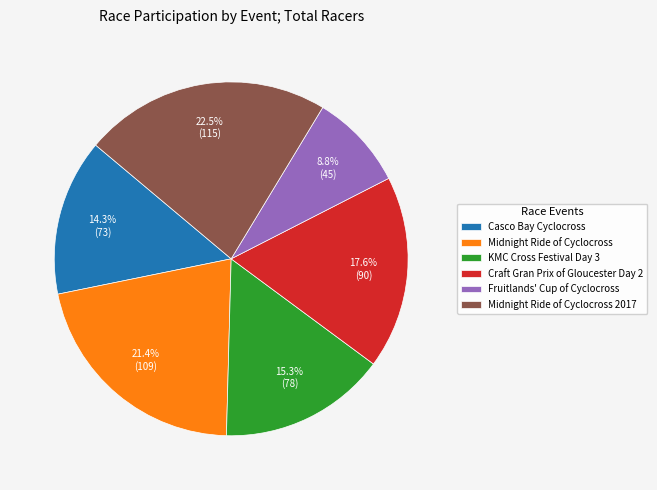

Is Craft Gran Prix of Gloucester Day 2 the majority of the pie?

No